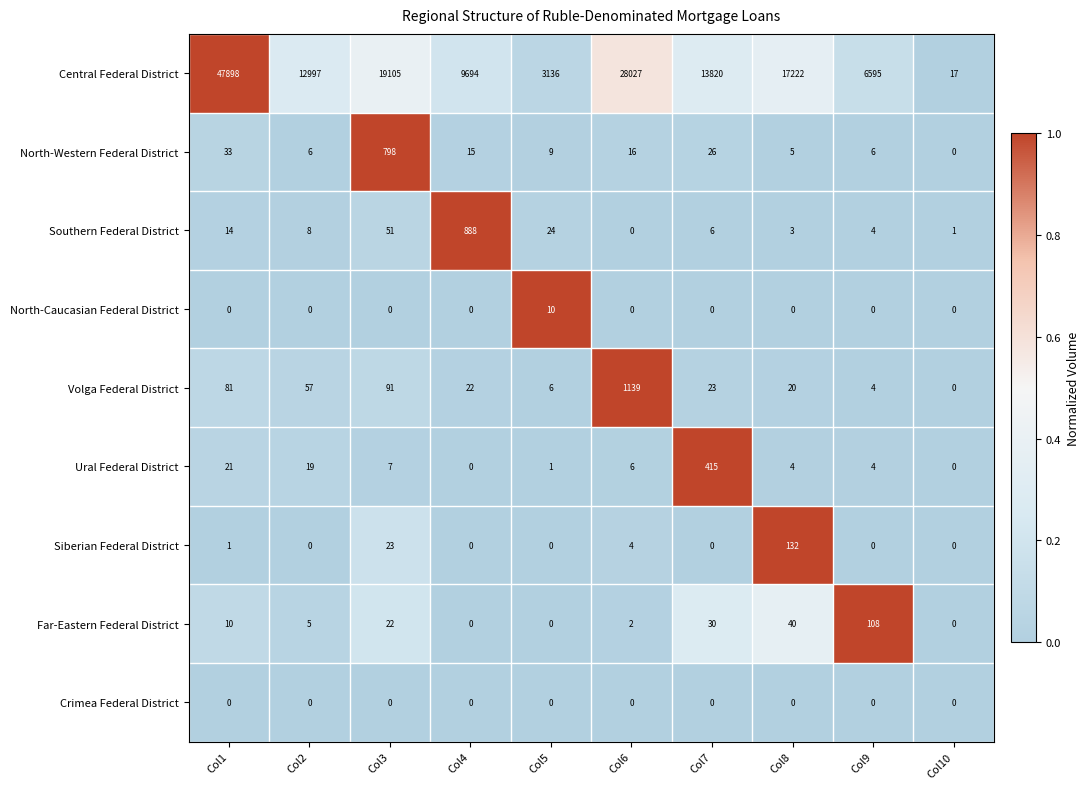

What is the maximum value shown in the chart?

47898